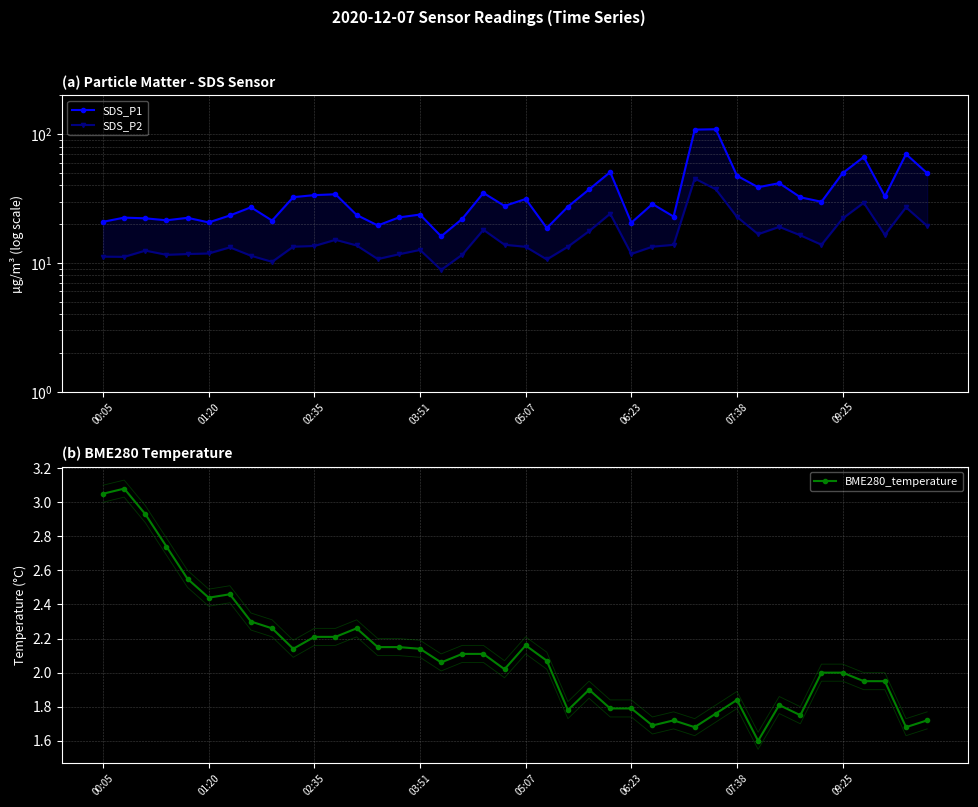

Which series has the largest total across all categories?

SDS_P1